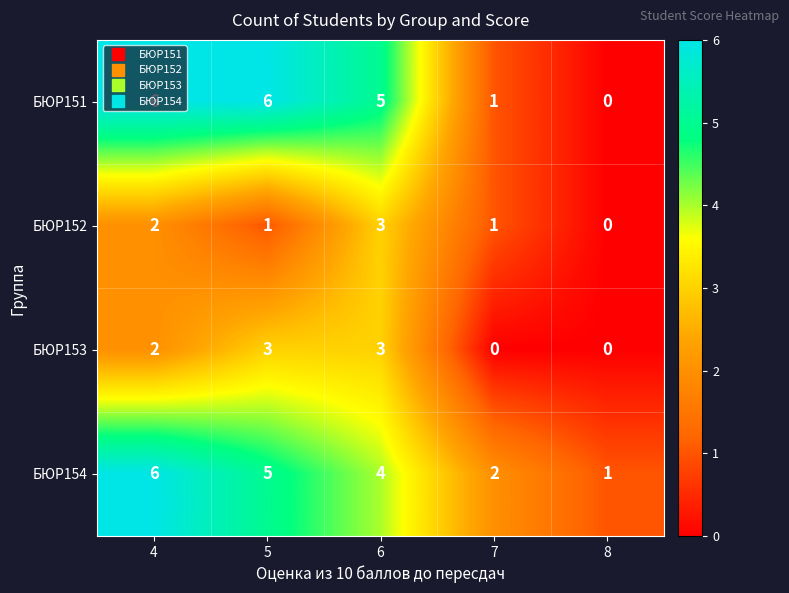

Count the БЮР152 values in the range 1 to 2.

3